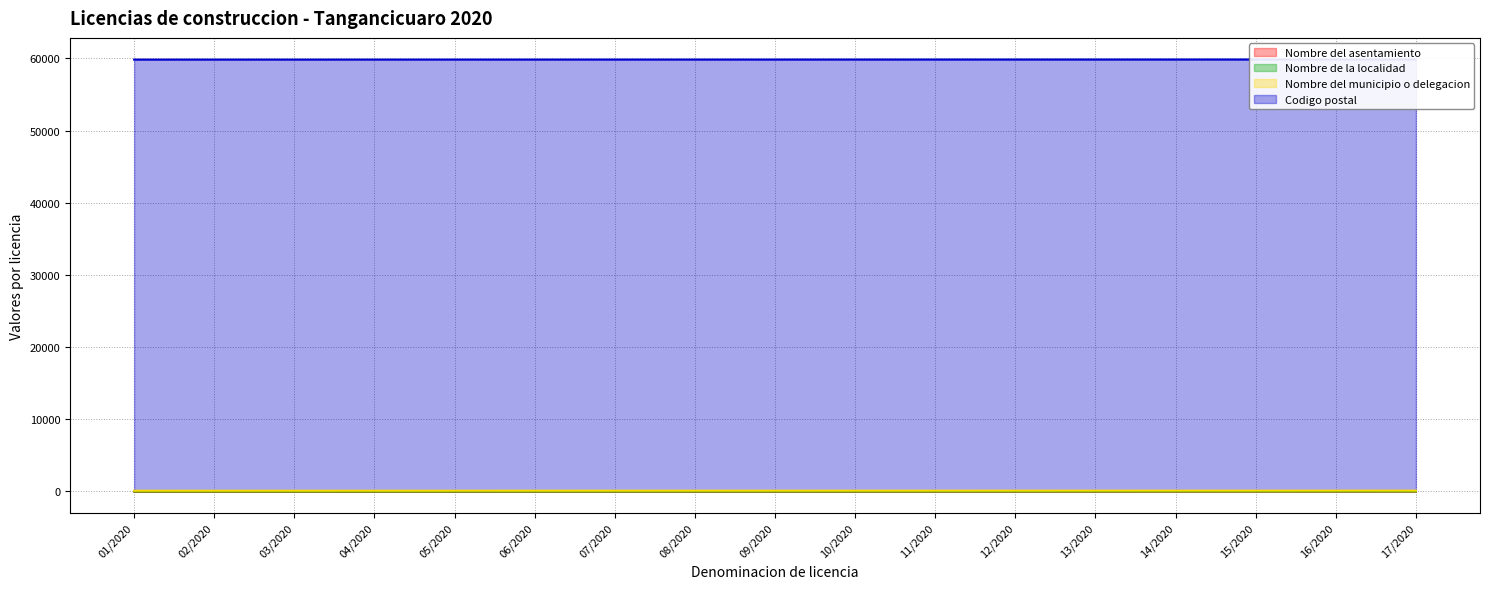

At how many categories does at least one series exceed 9417?

17